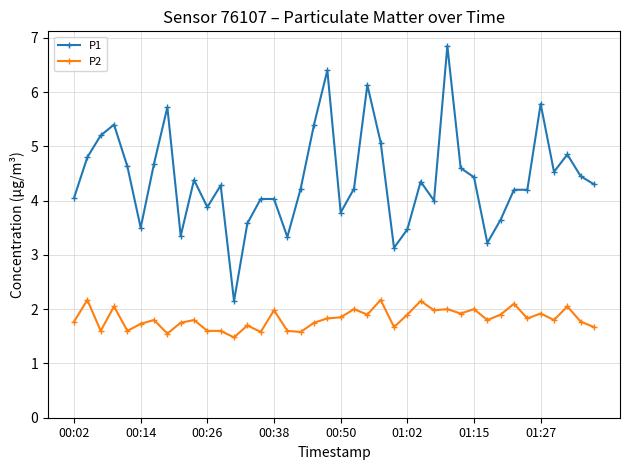

True or false: P2 has more than 0 interior local peaks.

True